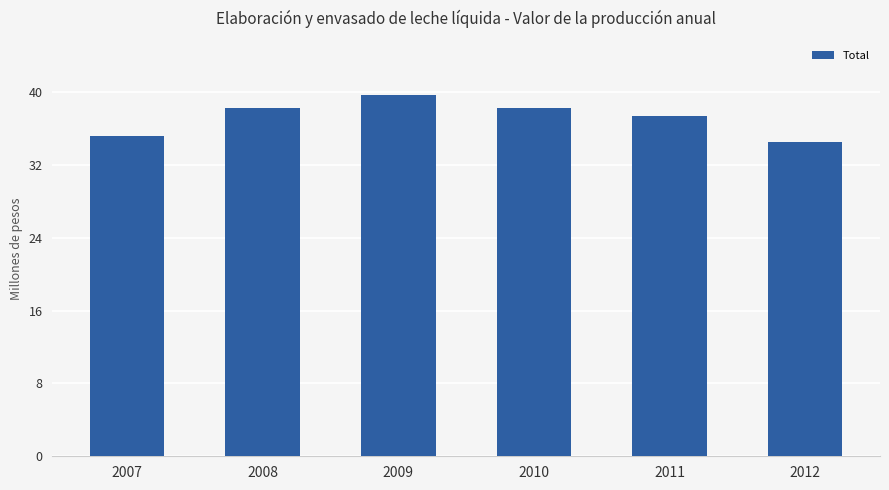

Where is the data nearest to the value 37044984?

2011